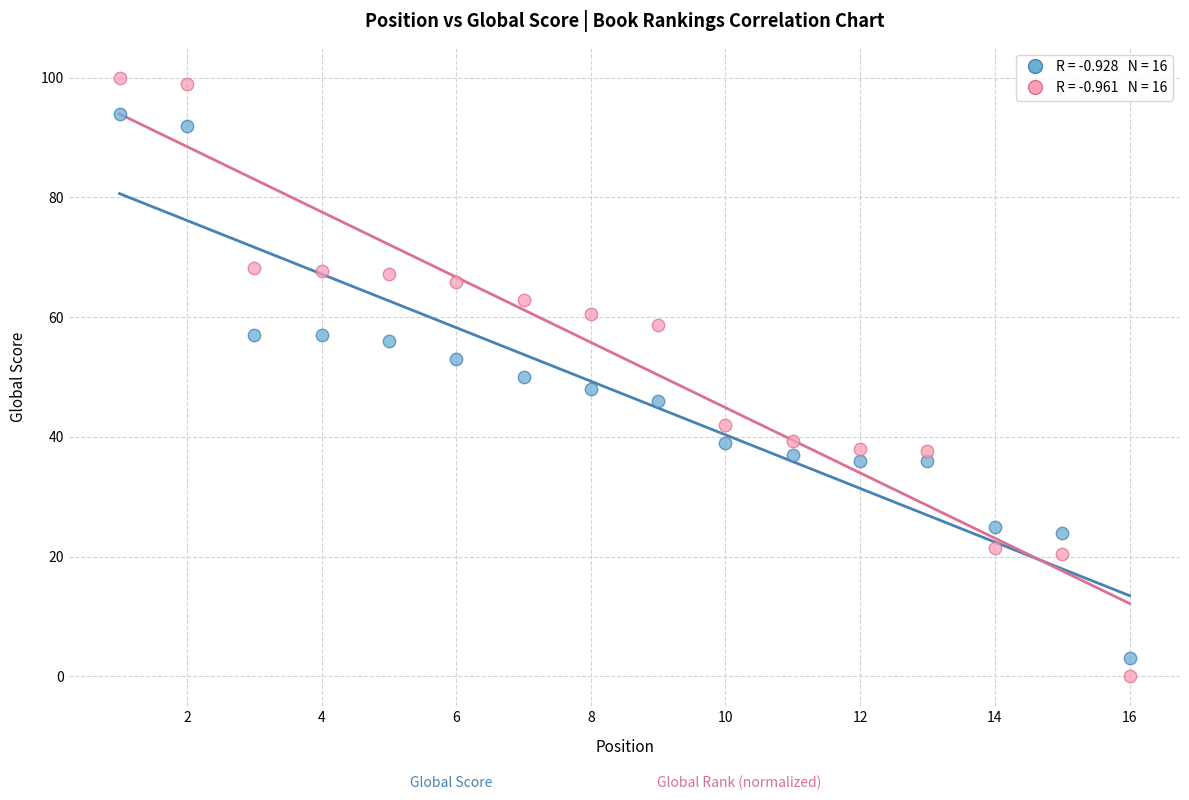

Across all data points, what is the range of Y values (max minus min)?

100.0